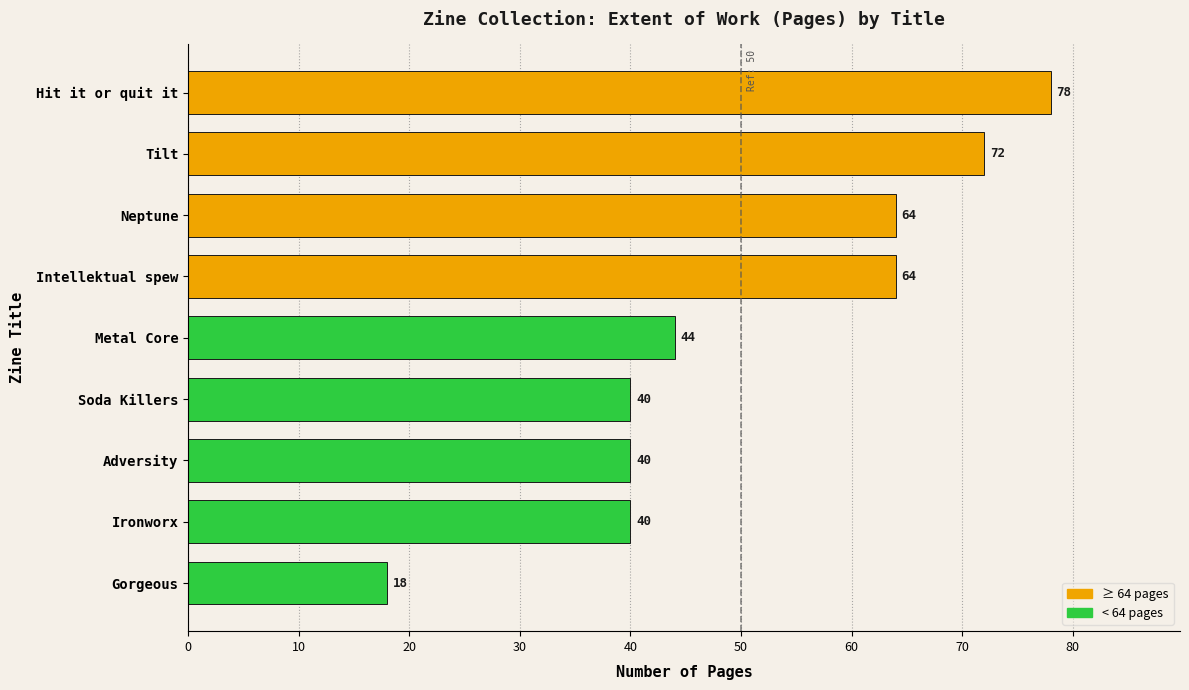

The chart shows a value of 17 at Ironworx. True or false?

False